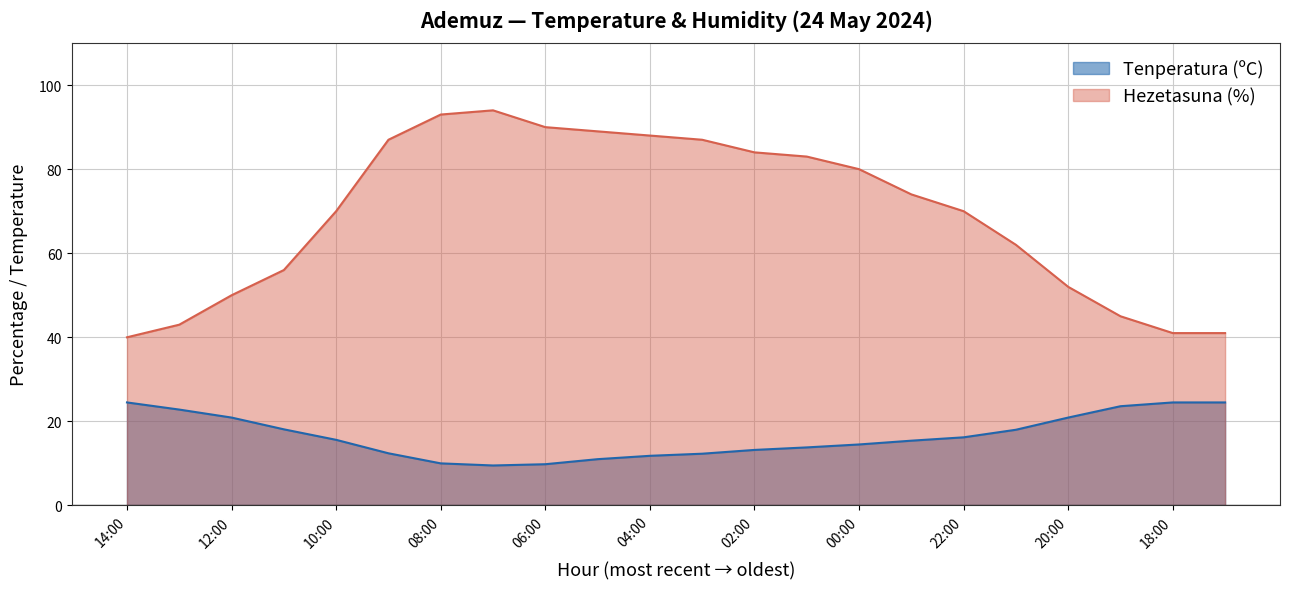

Between 04:00 and 10:00, which is larger?

10:00